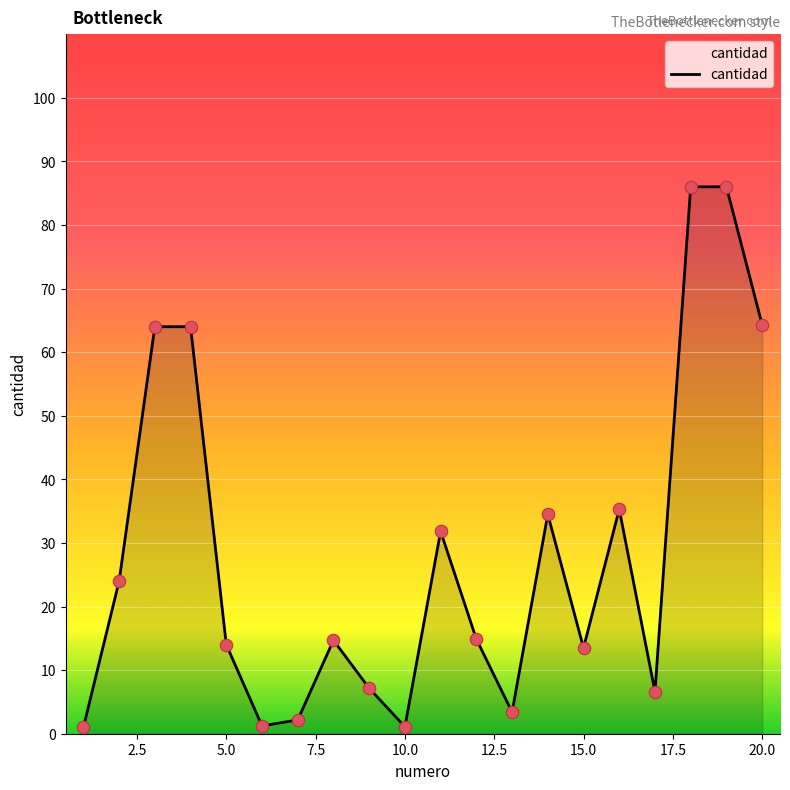

What is the maximum value shown in the chart?

86.0